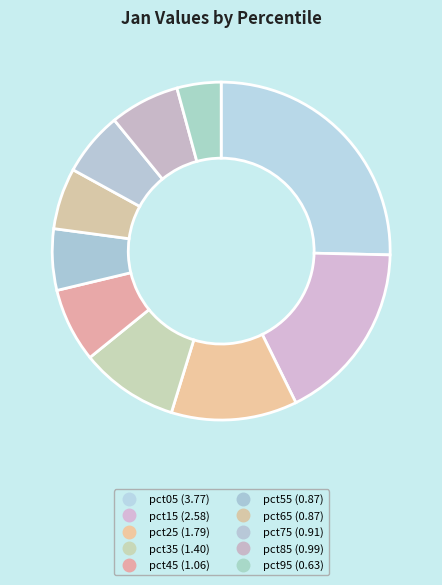

The pct35 slice represents 9% of the pie. True or false?

True